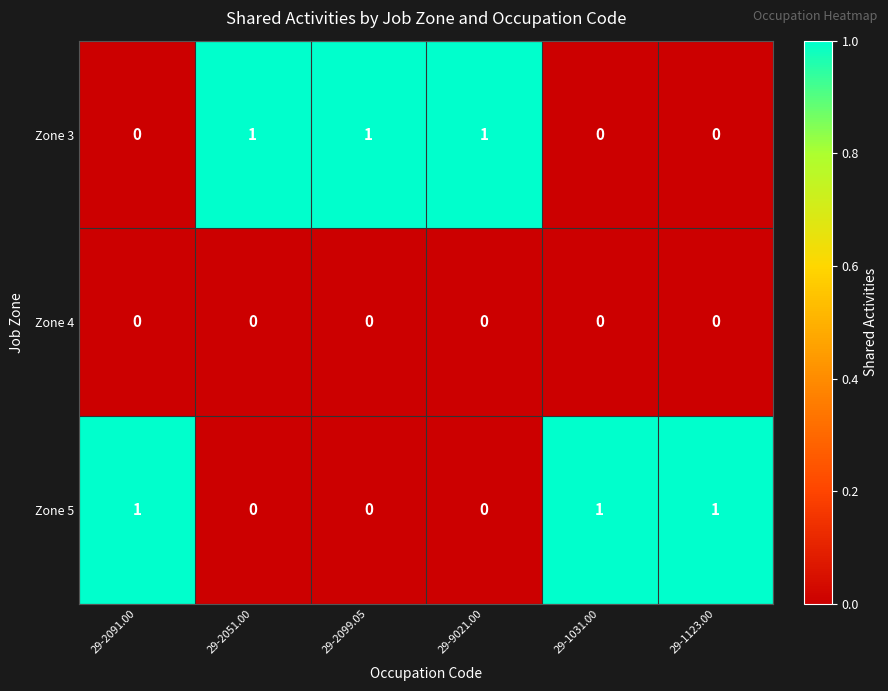

The Zone 5 series shows 2 at 29-2091.00. True or false?

False